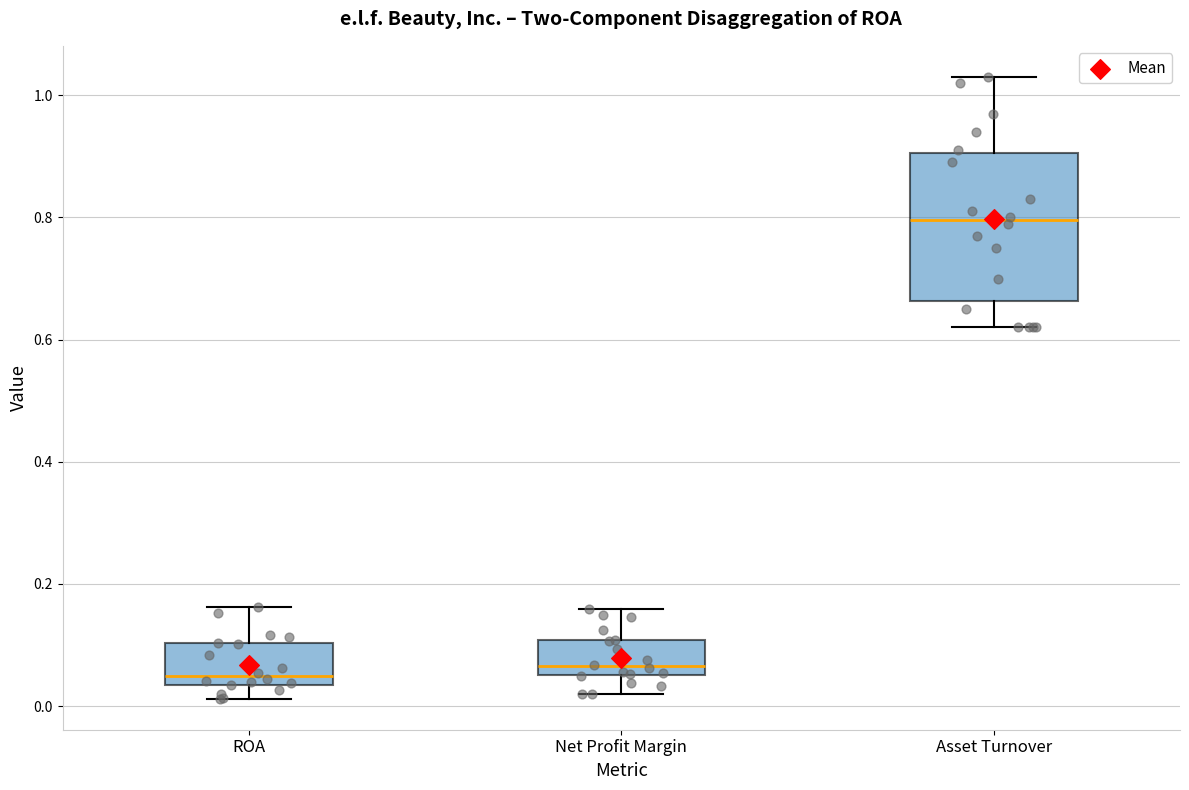

Reading left to right, transcribe this box plot: for each box, give where its median line is, the range the box spans, and where its two whiskers end, as read against the y-axis. The values are not printed on the chart, so give them approximately, as read against the axis.

ROA: median 0.04 (just above the box's lower edge), box 0.04 to 0.10, whiskers 0.02 to 0.16
Net Profit Margin: median 0.06 (just above the box's lower edge), box 0.06 to 0.10, whiskers 0.02 to 0.16
Asset Turnover: median 0.80, box 0.66 to 0.90, whiskers 0.62 to 1.04